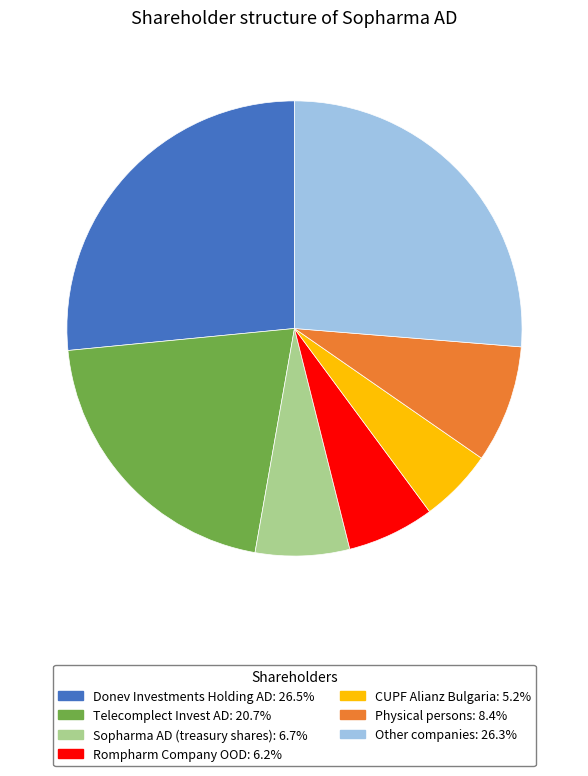

Do Other companies: 26.3% and Physical persons: 8.4% together represent more than half of the pie?

No